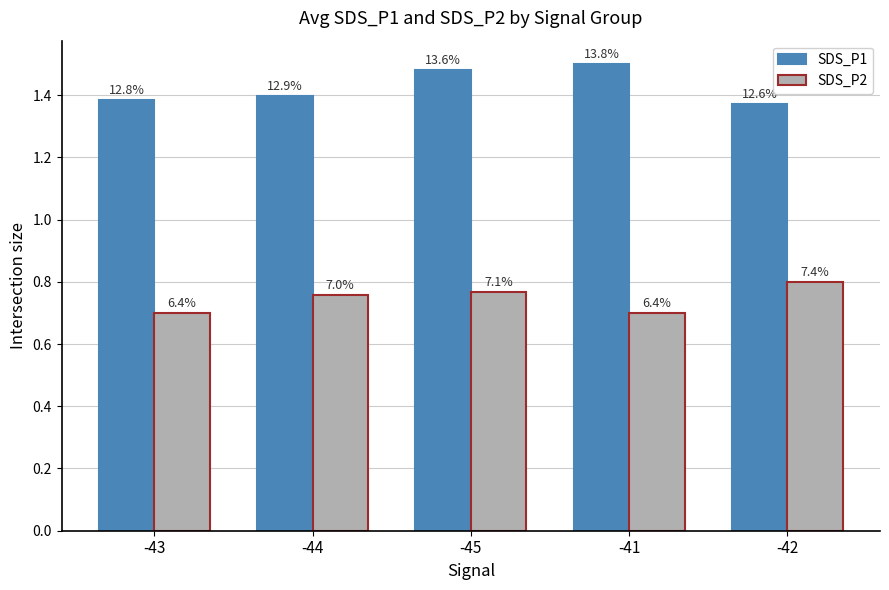

What are all the series names shown in the legend?

SDS_P1, SDS_P2